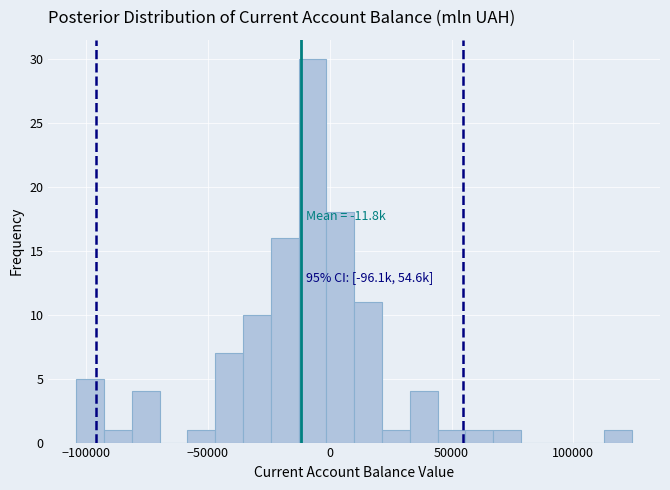

Around what value on the x-axis is the tallest bar? Give the approximate position of its centre, as read against the axis.

-5000